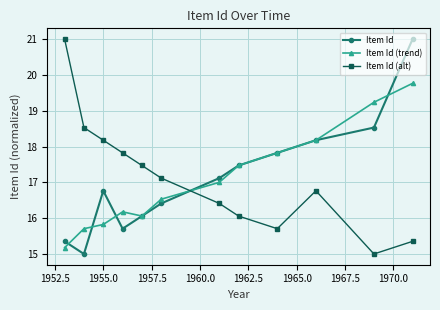

True or false: Item Id (alt) has more than 0 interior local peaks.

True